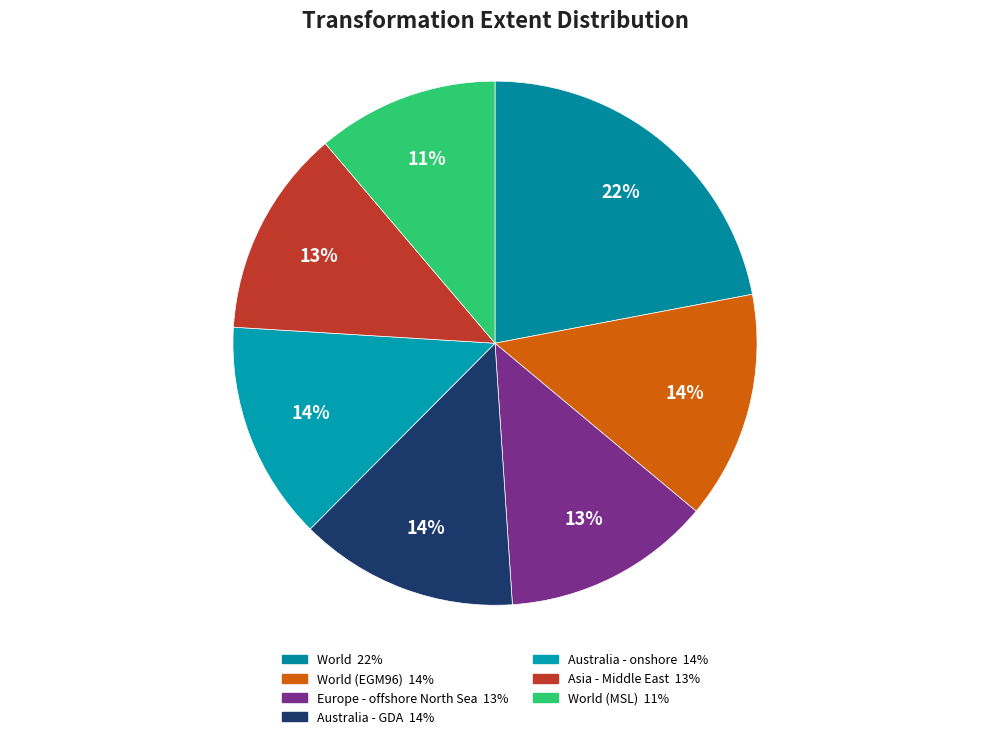

Count the number of slices in the pie.

7